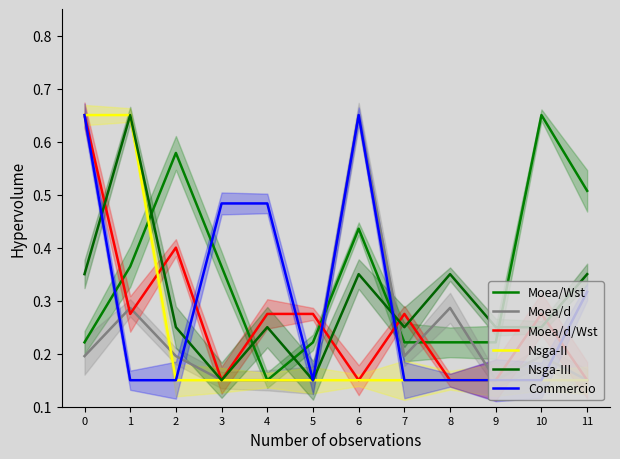

Where is Moea/d nearest to the value 0?

3